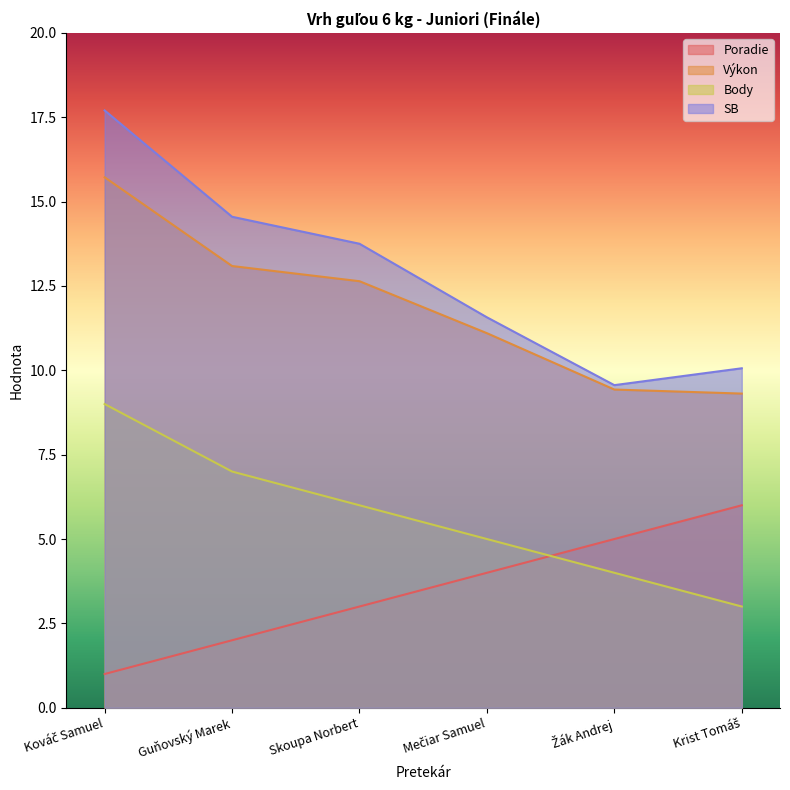

What is the label of the 5th point from the left?

Žák Andrej